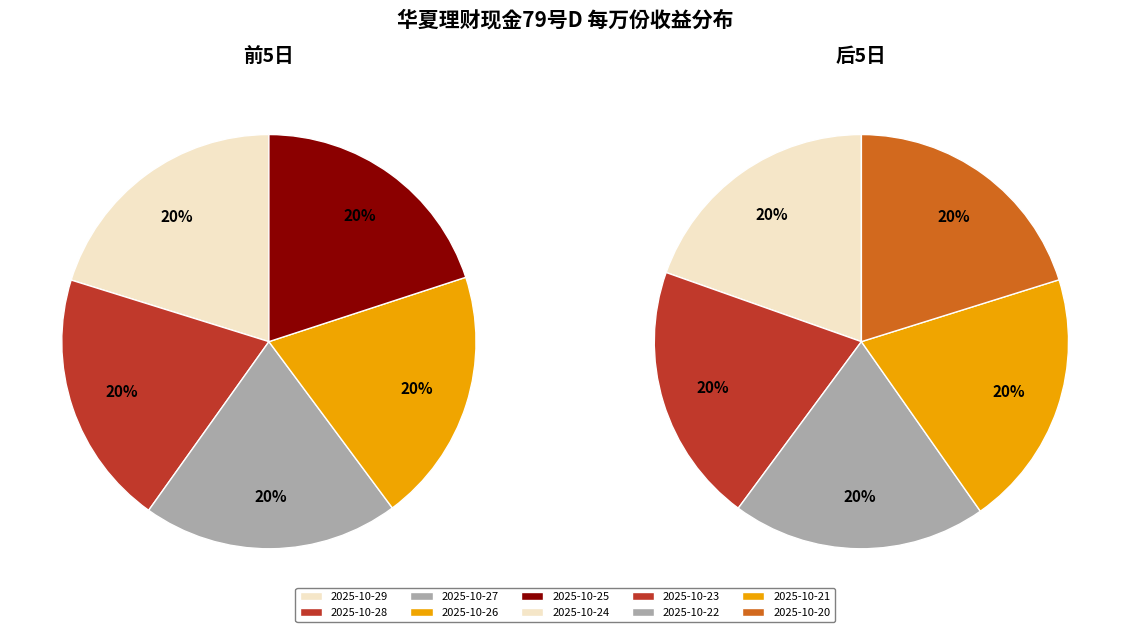

How many slices are in this pie chart?

10